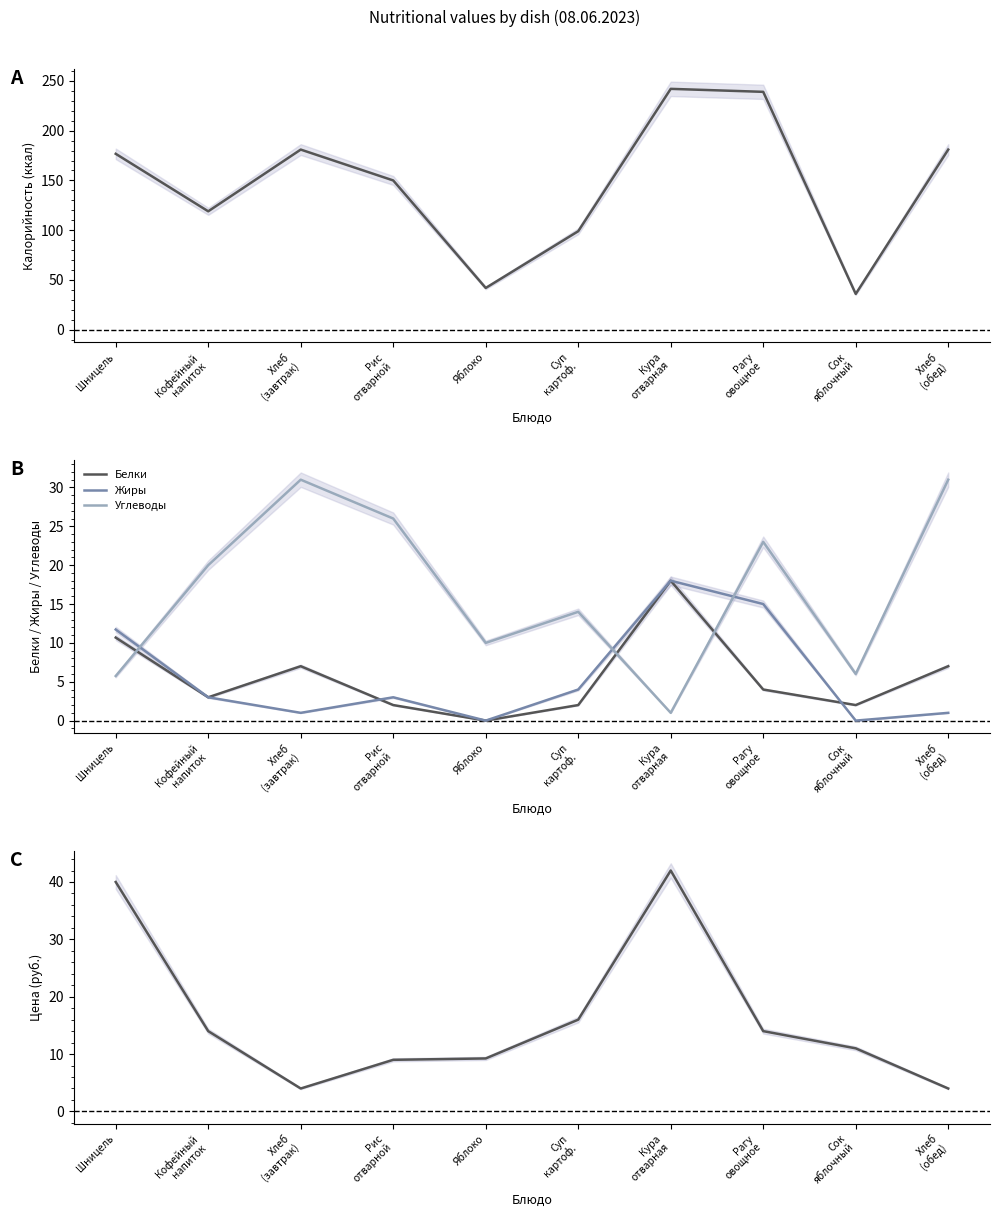

The value of Цена at Рагу
овощное is 21.9. True or false?

False